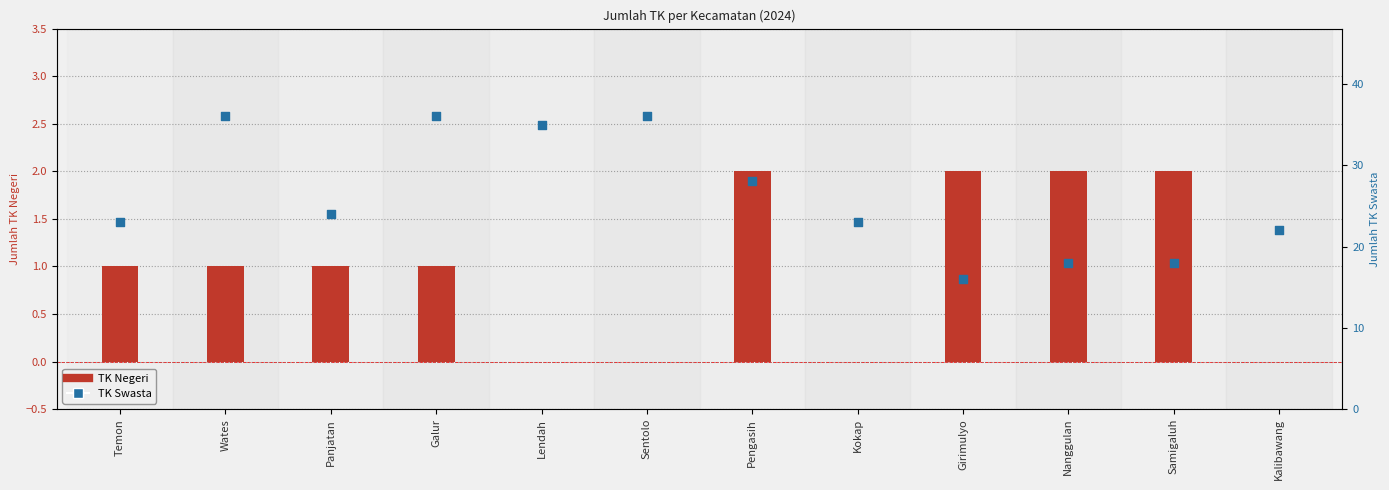

Is the value of TK Swasta at Nanggulan greater than the value of TK Negeri at Girimulyo?

Yes